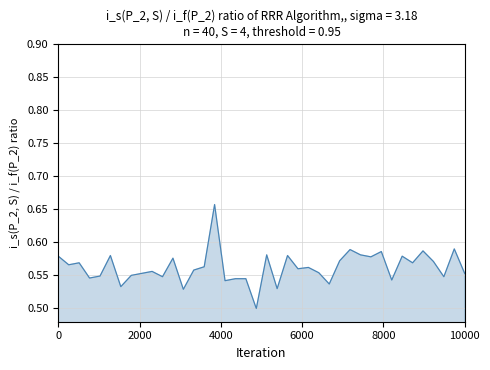

Does the chart display data point markers on the line(s)?

No